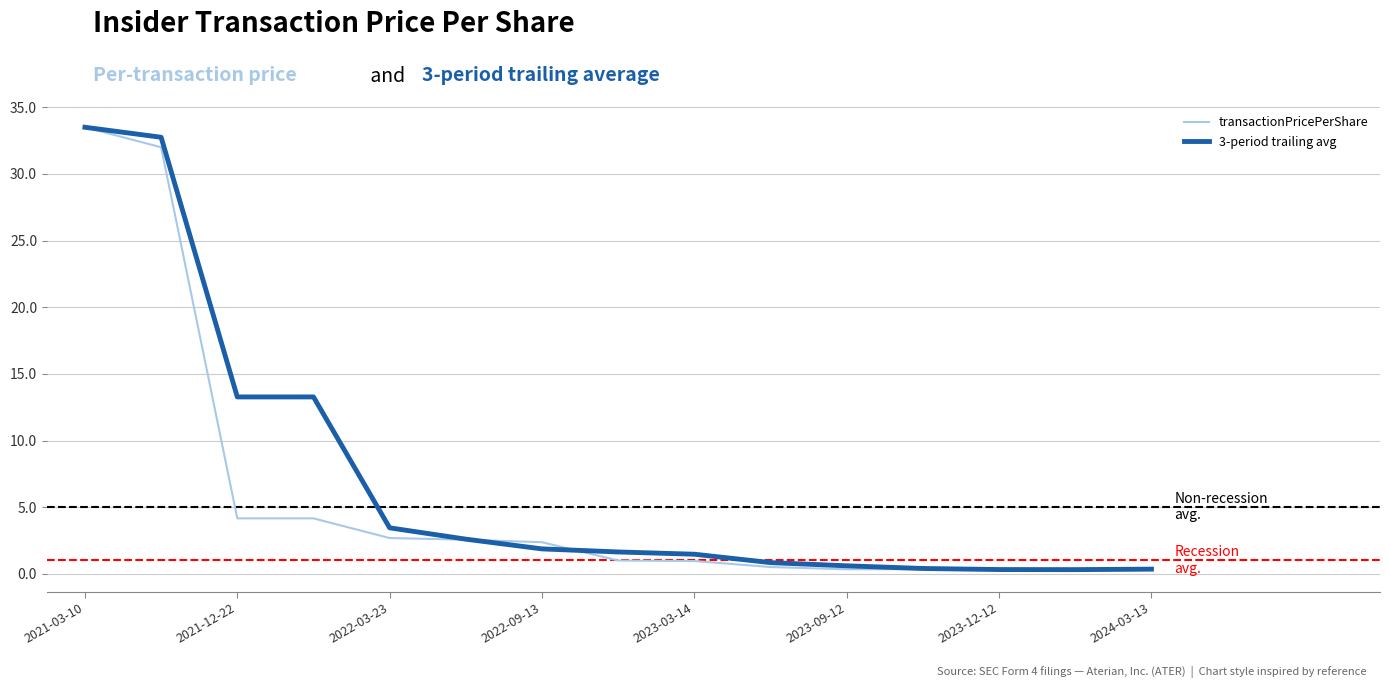

What is the maximum value for 3-period trailing avg?

33.5